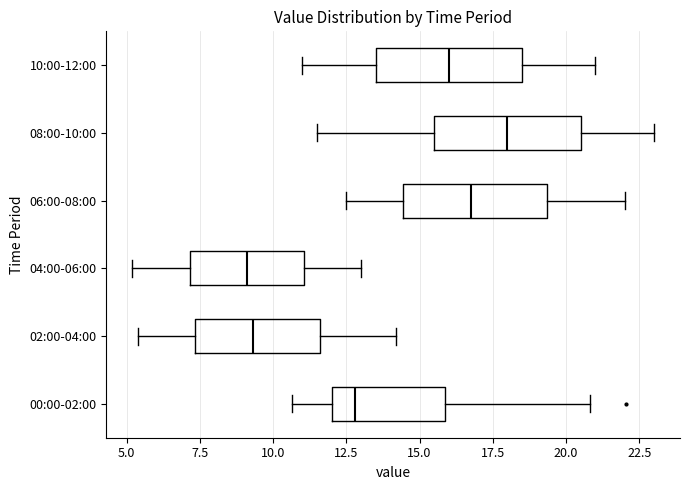

Reading bottom to top, read every box against the x-axis: the position of its median line, the range the box covers, and the ends of its whiskers. The values are not printed on the chart, so give them approximately, as read against the axis.

00:00-02:00: median 13.0, box 12.0 to 16.0, whiskers 10.5 to 21.0
02:00-04:00: median 9.5, box 7.5 to 11.5, whiskers 5.5 to 14.0
04:00-06:00: median 9.0, box 7.0 to 11.0, whiskers 5.0 to 13.0
06:00-08:00: median 17.0, box 14.5 to 19.5, whiskers 12.5 to 22.0
08:00-10:00: median 18.0, box 15.5 to 20.5, whiskers 11.5 to 23.0
10:00-12:00: median 16.0, box 13.5 to 18.5, whiskers 11.0 to 21.0